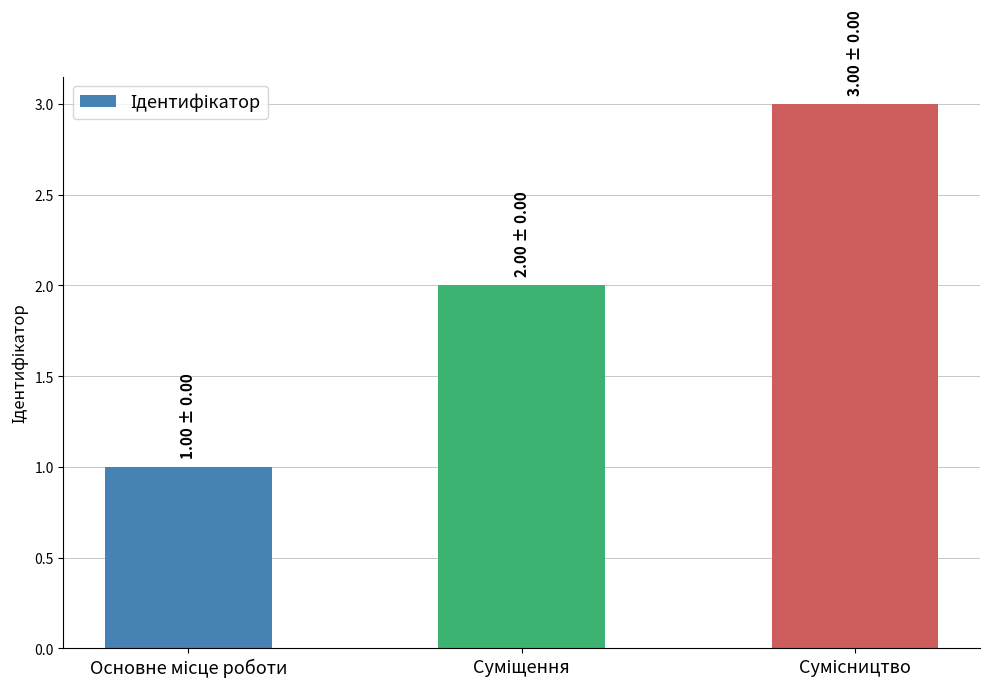

What is the greatest value displayed?

3